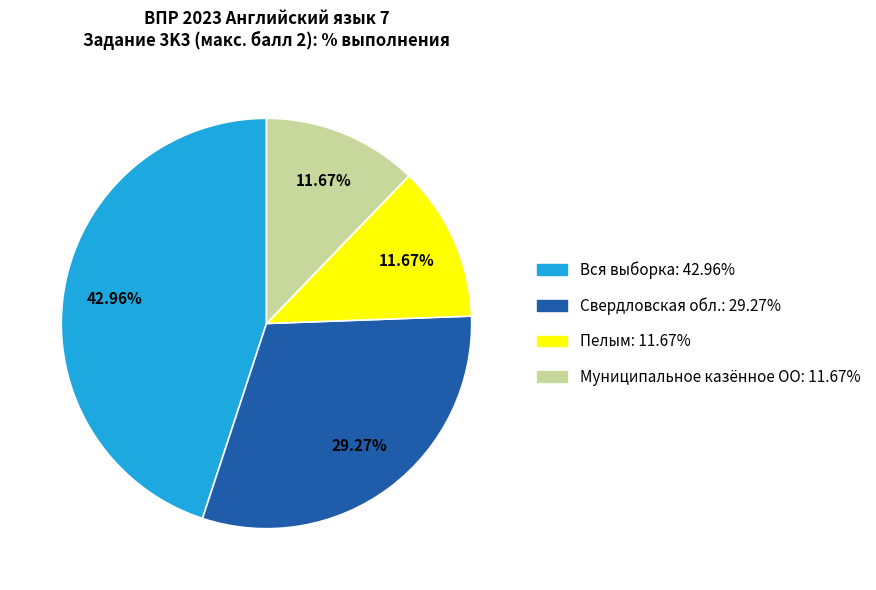

What is the smallest slice in the pie chart?

Пелым